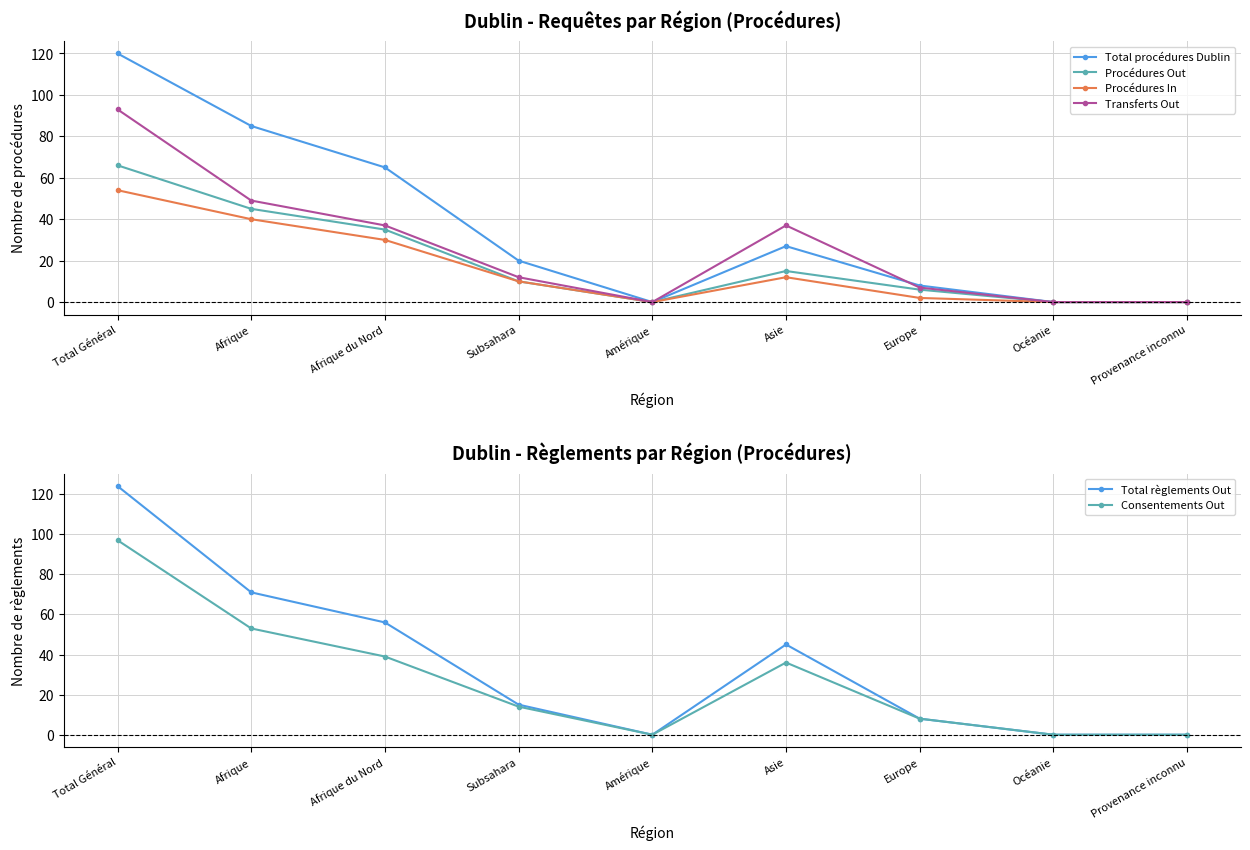

Is it true that Total procédures Dublin equals 65 at Afrique du Nord?

True